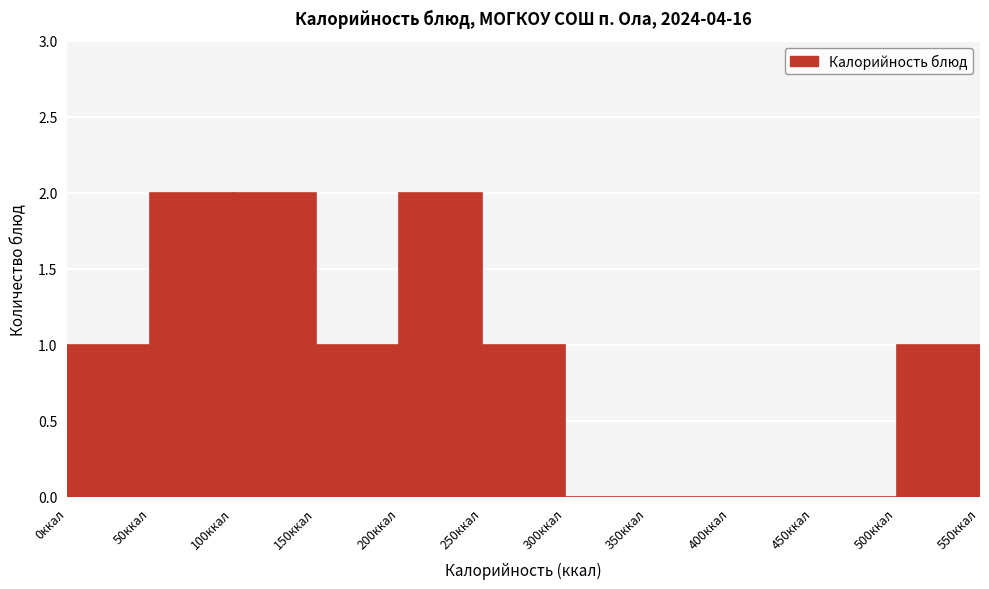

Reading left to right, transcribe this chart: for each bar, give the range it covers on the x-axis and its height. The values are not printed on the chart, so give them approximately, as read against the axis.

0 to 50: 1
50 to 100: 2
100 to 150: 2
150 to 200: 1
200 to 250: 2
250 to 300: 1
300 to 350: 0
350 to 400: 0
400 to 450: 0
450 to 500: 0
500 to 550: 1